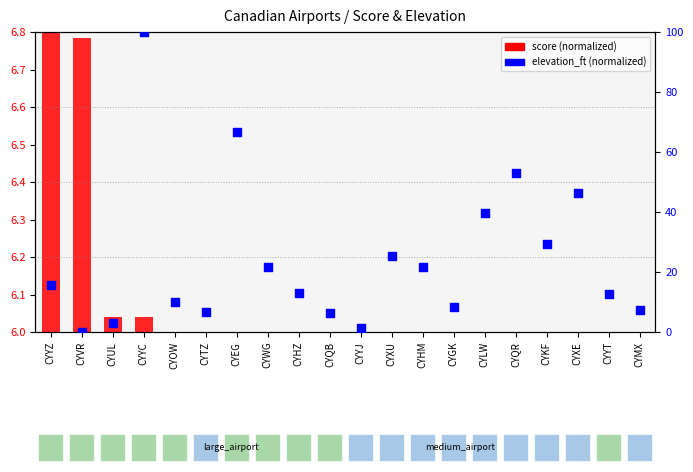

Which series has the widest spread of Y values?

elevation_ft (normalized)